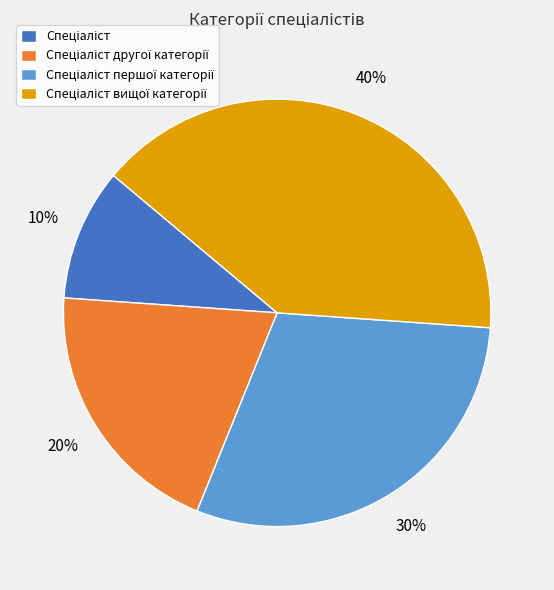

To the nearest percent, what is the average slice percentage?

25%